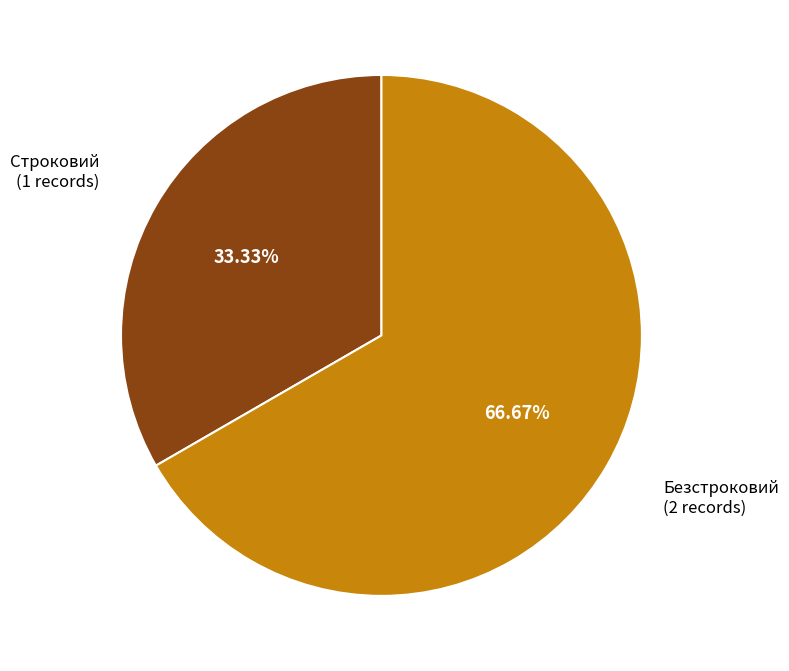

Is there any slice that represents more than half of the pie?

Yes